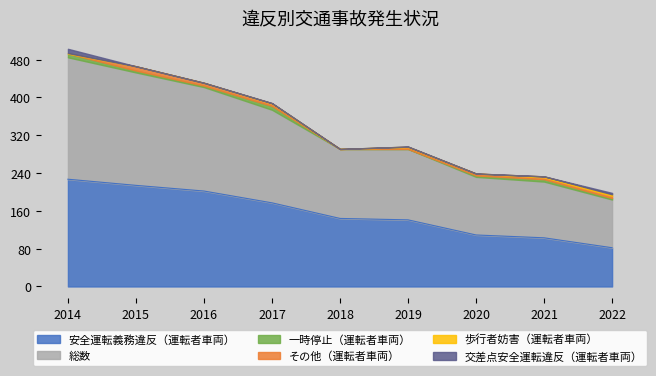

True or false: 歩行者妨害（運転者車両） has more than 0 points higher than both neighbors.

True